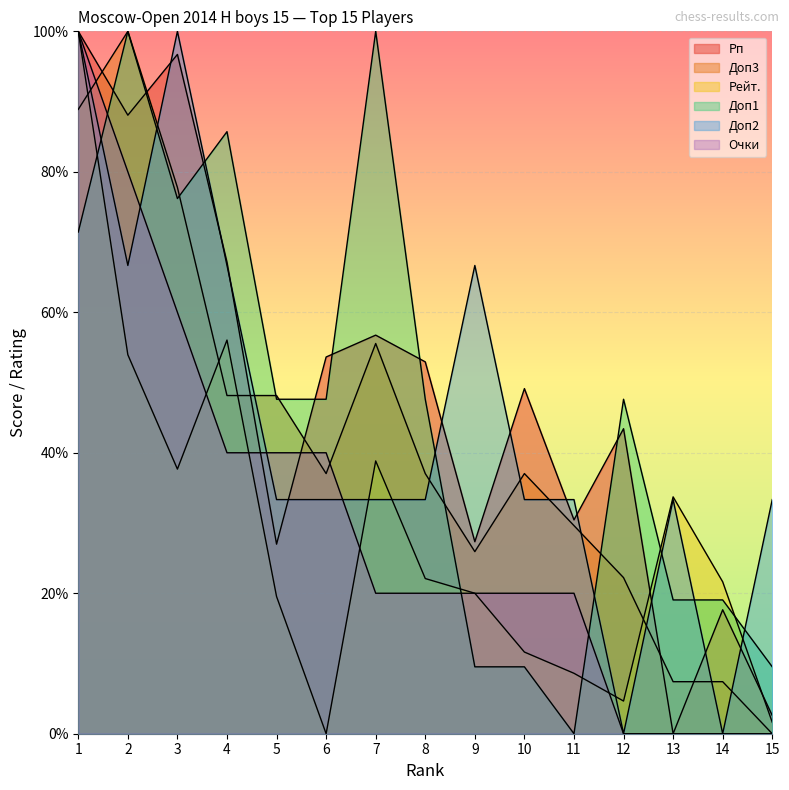

Is the value of Рейт. at 6 greater than the value of Доп1 at 6?

No